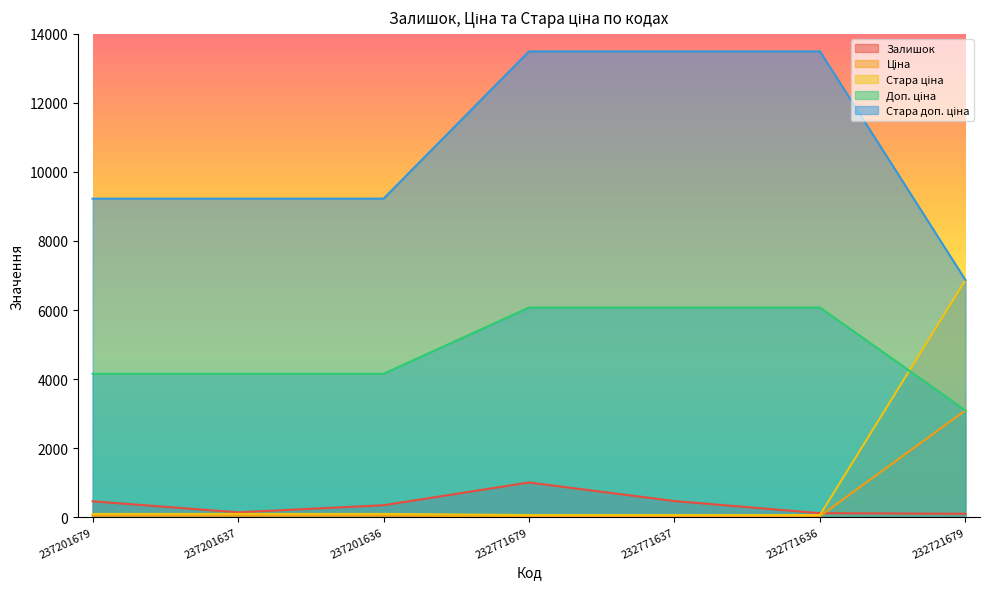

Which series has the largest total across all categories?

Стара доп. ціна